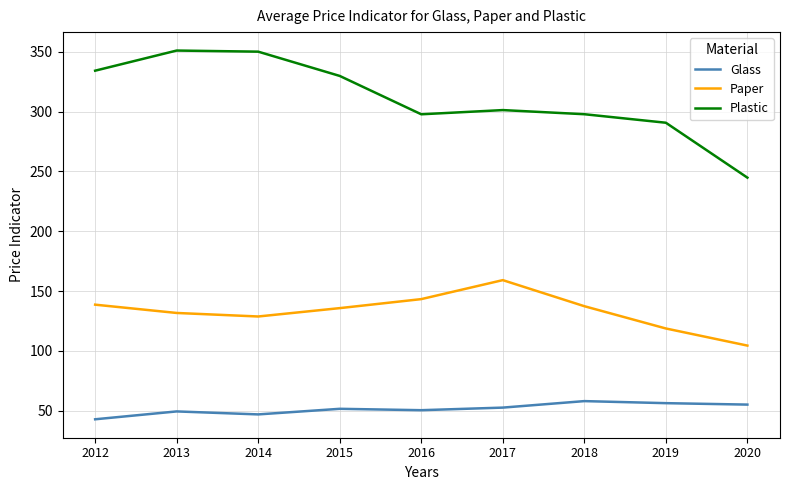

At 2012, list the series in order from smallest to largest.

Glass, Paper, Plastic